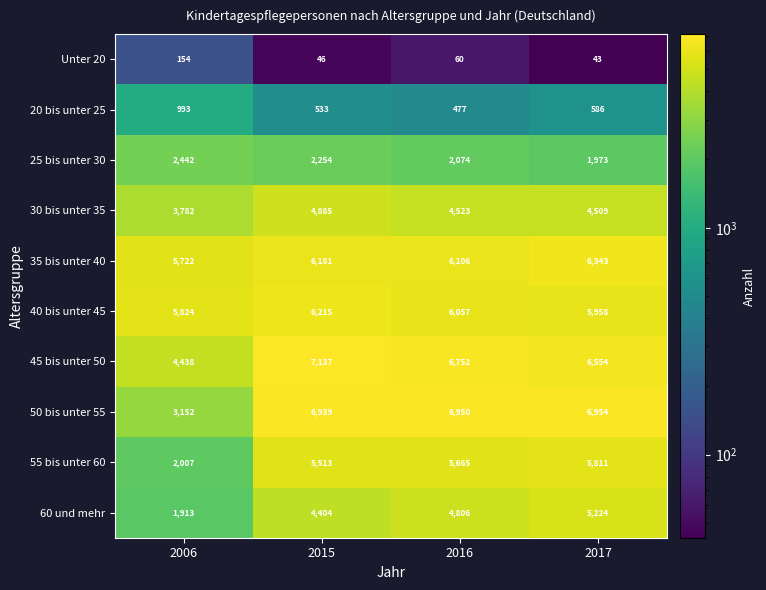

At how many categories does at least one series exceed 6924?

3